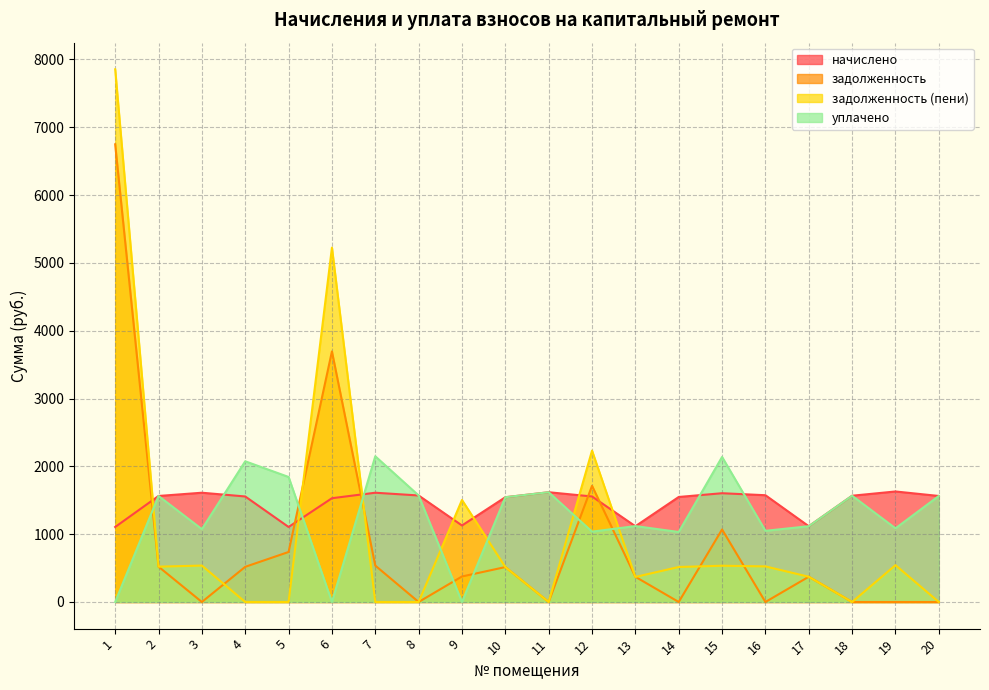

How many series are shown in this chart?

4